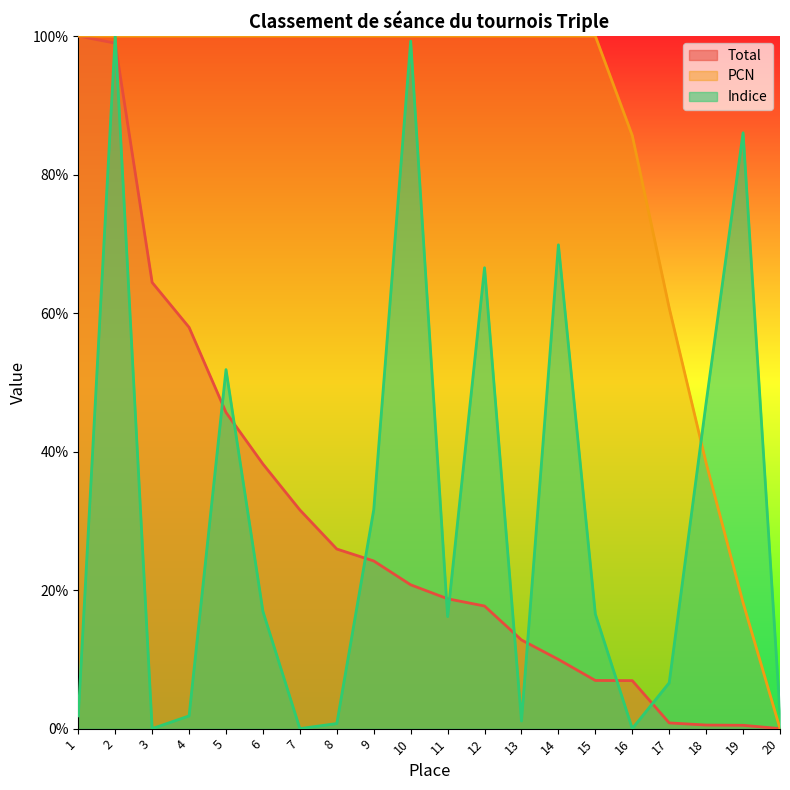

Reading right to left, transcribe all the data shown in this chart.

Total: 20=0.0	19=0.5	18=0.5	17=0.8	16=6.9	15=7.0	14=10.0	13=12.8	12=17.7	11=18.7	10=20.8	9=24.2	8=25.9	7=31.6	6=38.2	5=45.7	4=57.9	3=64.4	2=99.0	1=100.0
PCN: 20=0.0	19=18.2	18=38.3	17=60.7	16=85.6	15=100.0	14=100.0	13=100.0	12=100.0	11=100.0	10=100.0	9=100.0	8=100.0	7=100.0	6=100.0	5=100.0	4=100.0	3=100.0	2=100.0	1=100.0
Indice: 20=2.2	19=86.0	18=47.1	17=6.6	16=0.0	15=16.5	14=69.9	13=1.1	12=66.5	11=16.2	10=99.3	9=31.6	8=0.7	7=0.0	6=16.9	5=51.8	4=1.8	3=0.0	2=100.0	1=1.8